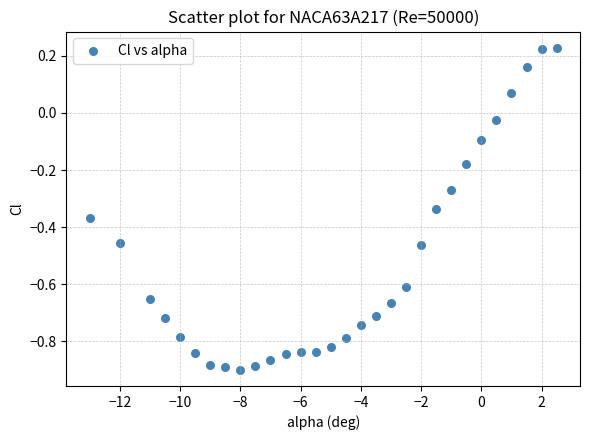

What is the range of Y values (max minus min)?

1.1